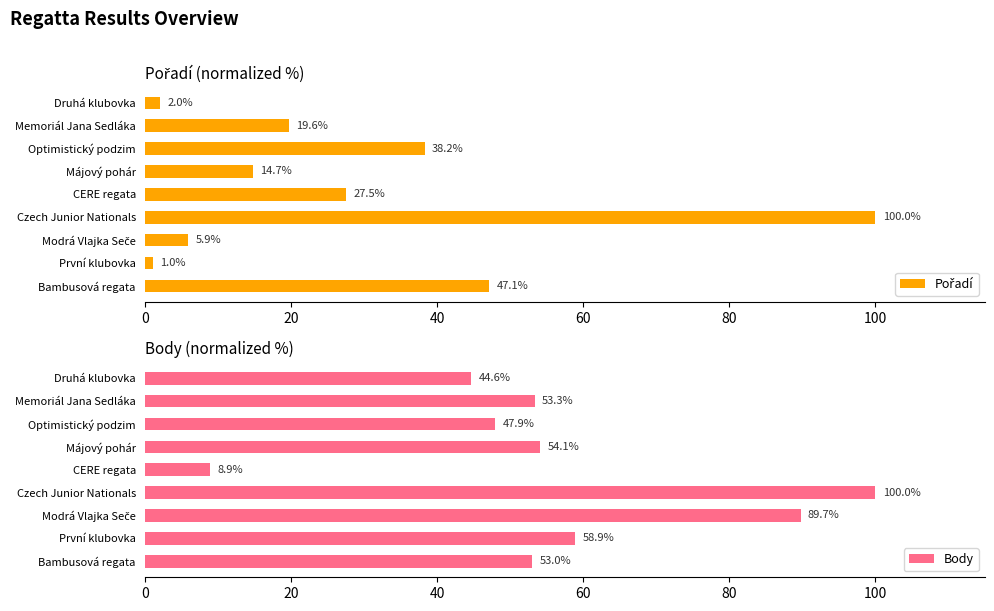

What is the maximum value for Pořadí?

100.0